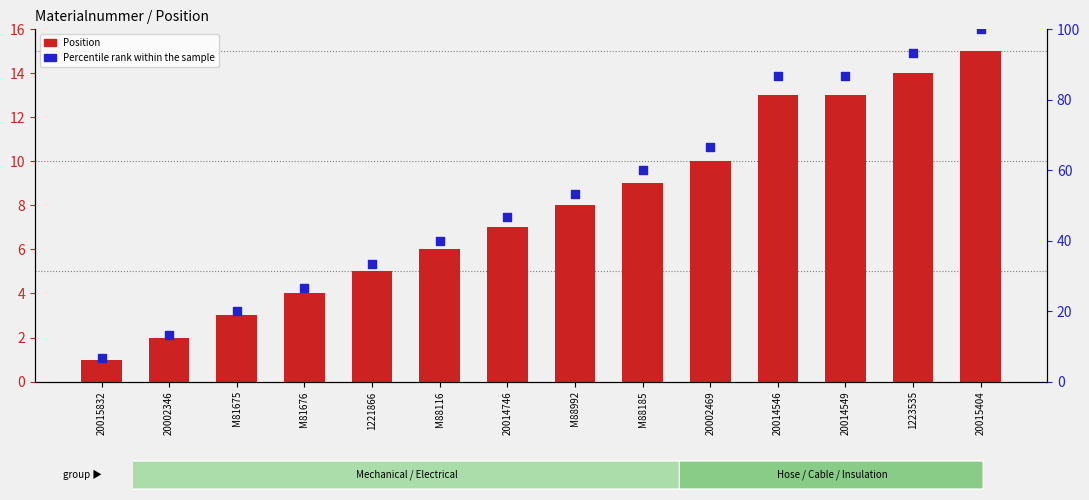

Is the value of Position (primary) at 20014746 greater than the value of Percentile rank at 20015832?

Yes